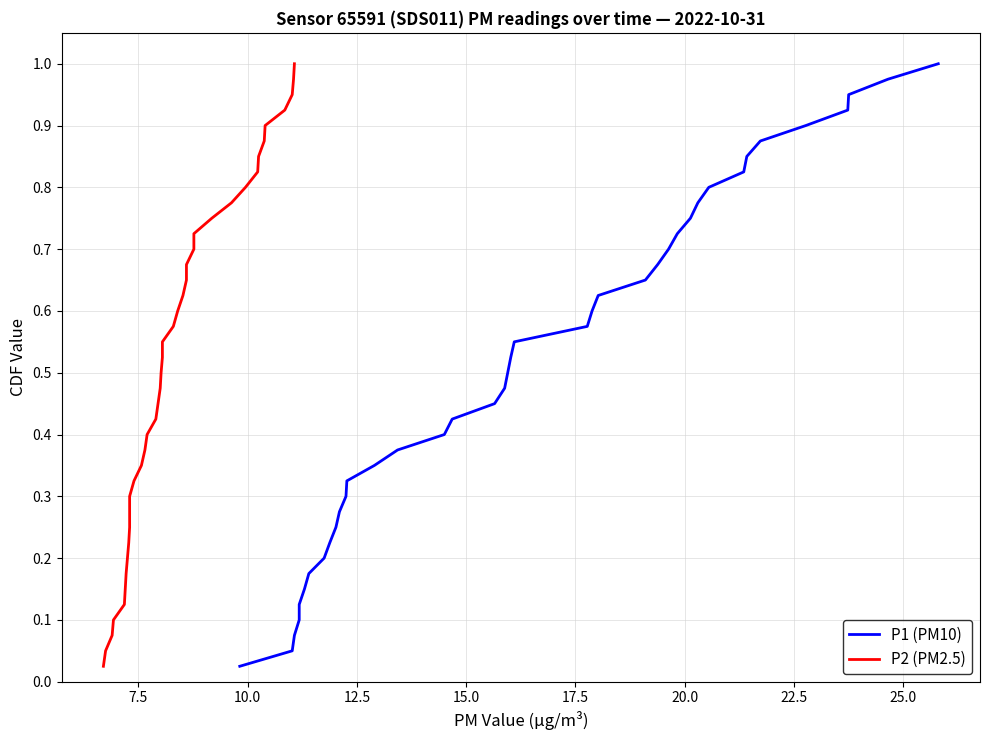

Which series has the largest total across all categories?

P1 (PM10)